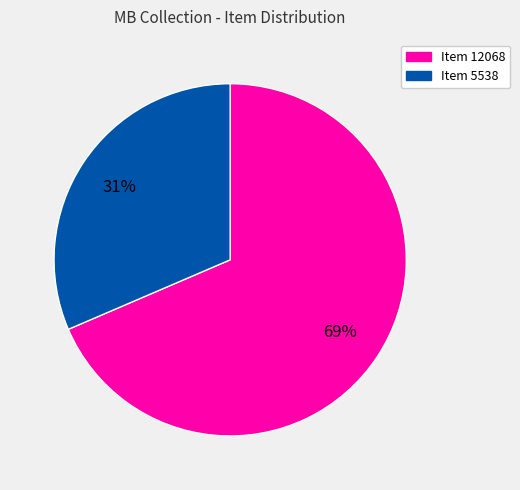

The Item 5538 slice represents 26% of the pie. True or false?

False